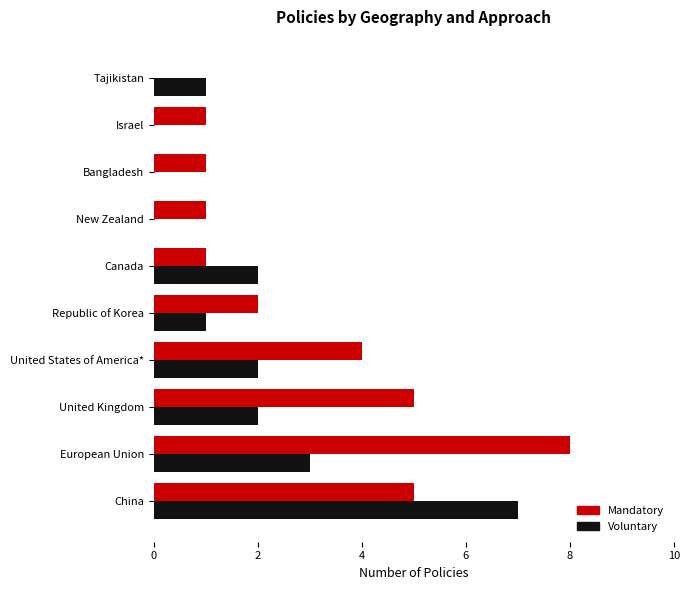

What value does the Mandatory series have at China?

5